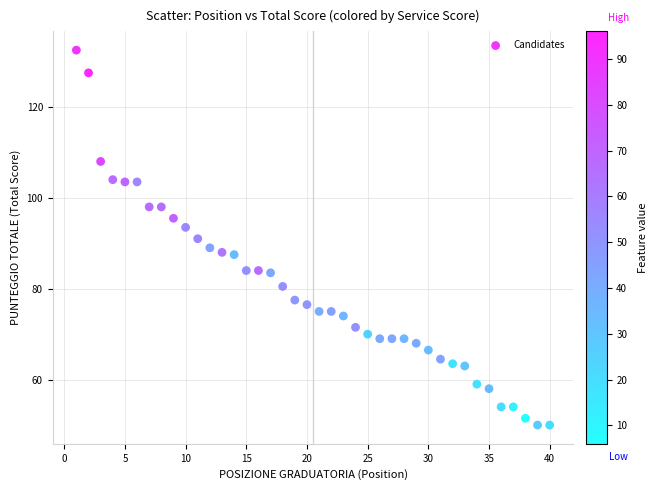

What is the range of X values (max minus min)?

39.0